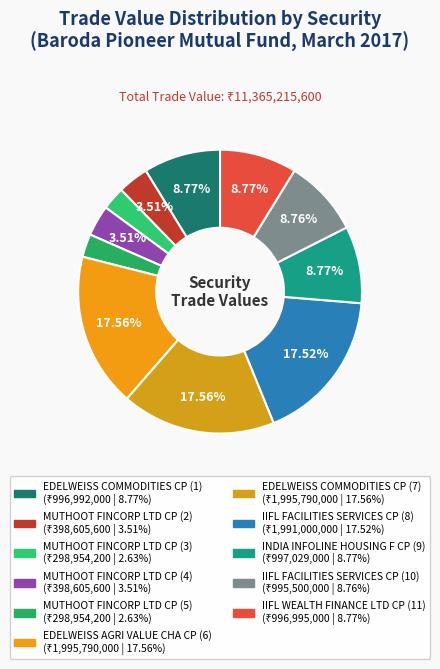

How many slices are in this pie chart?

11